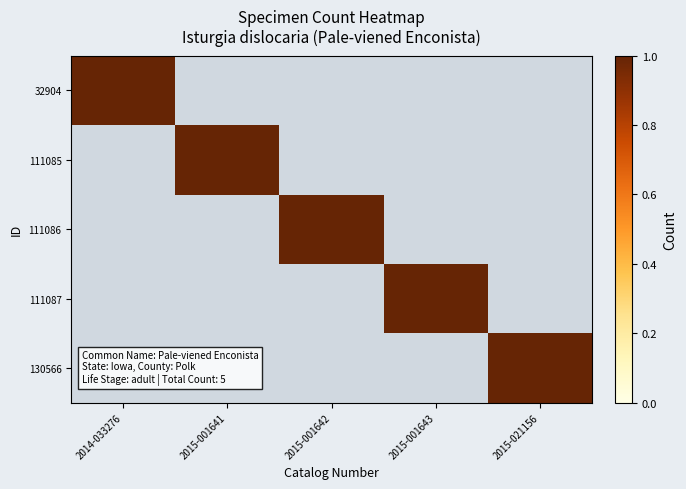

What is the total value across all series at 2014-033276?

1